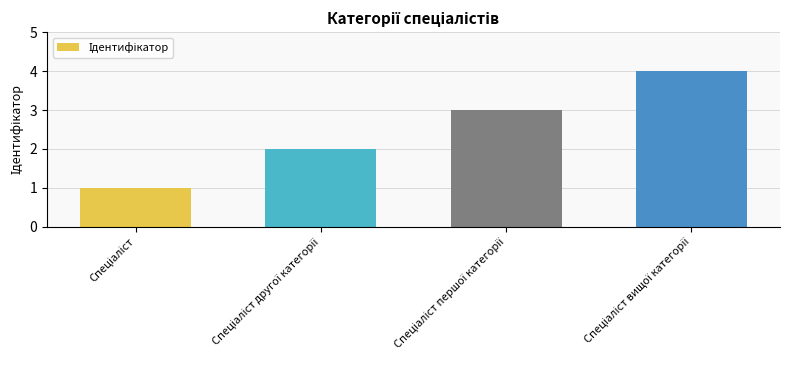

What is the difference between the maximum and minimum values?

3